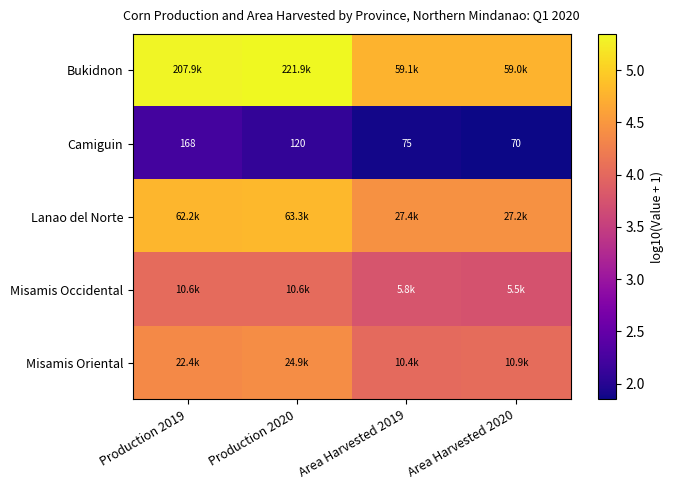

At which label is Misamis Occidental closest to 3?

Area Harvested 2020